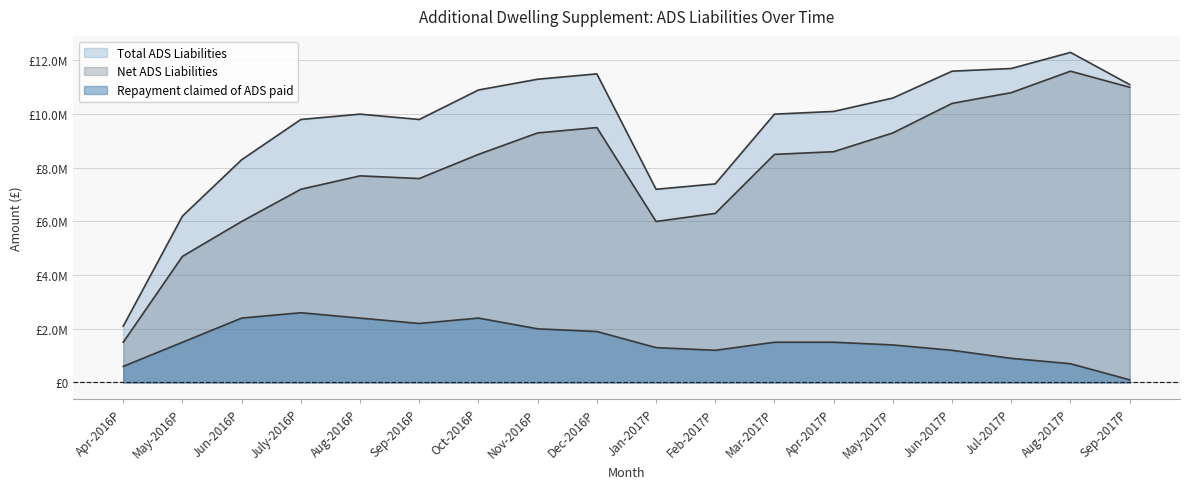

Which series has the largest total across all categories?

Total ADS Liabilities